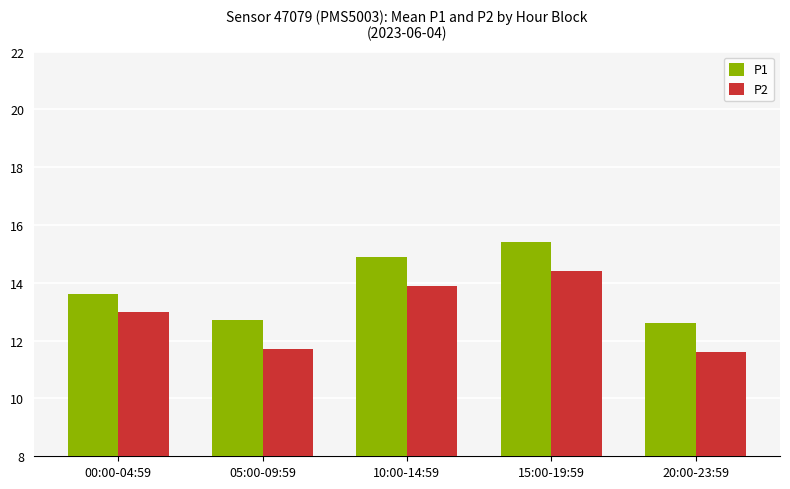

At which category is the sum across all series the highest?

15:00-19:59